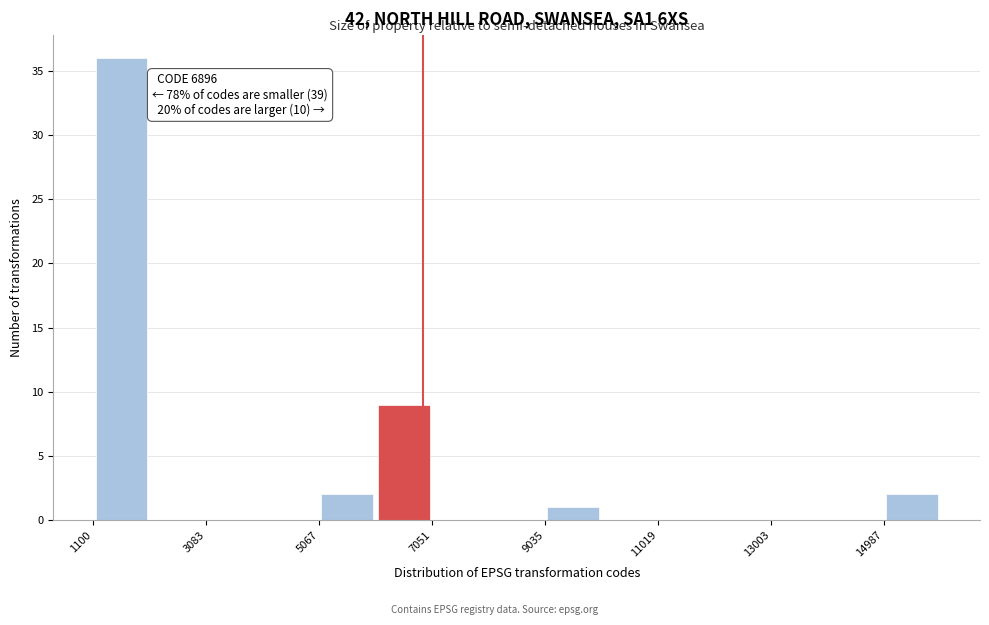

Which range on the x-axis has the tallest bar?

1200 to 2000